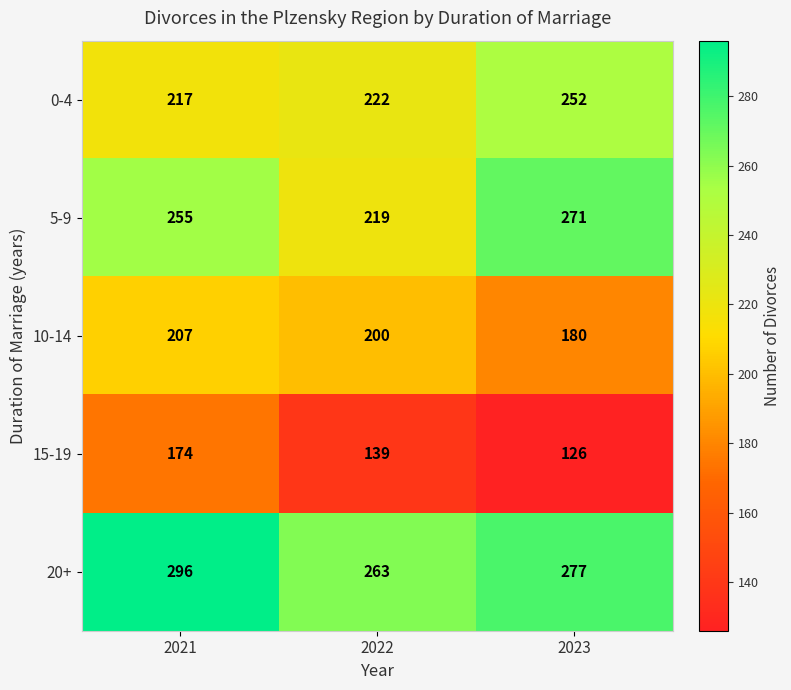

What is the sum of all 20+ values?

836